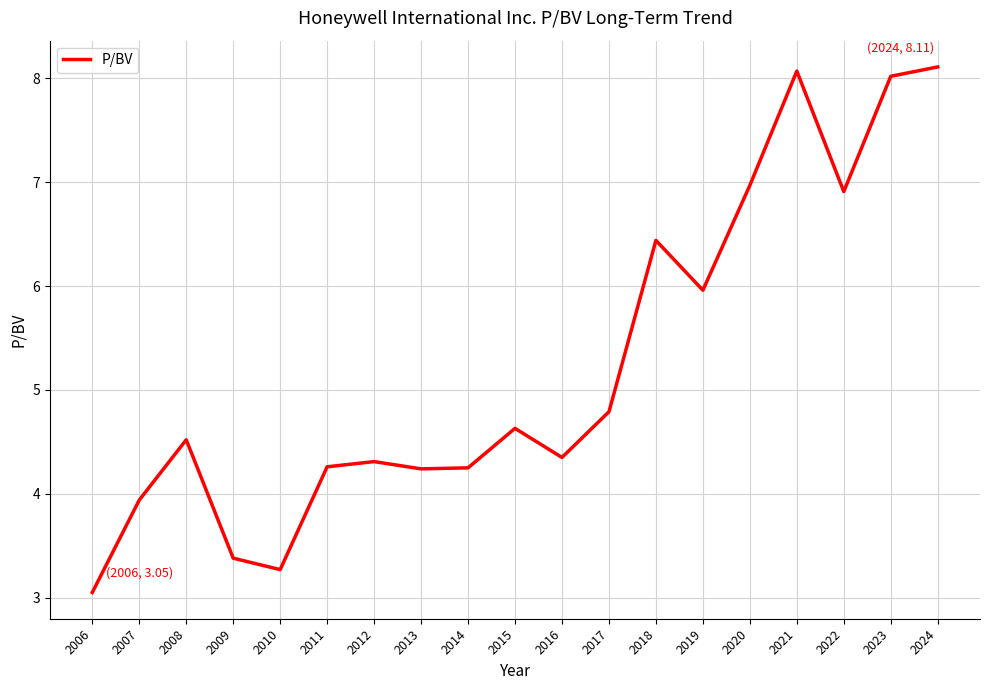

What is the change in value from 2014 to 2017?

+0.5